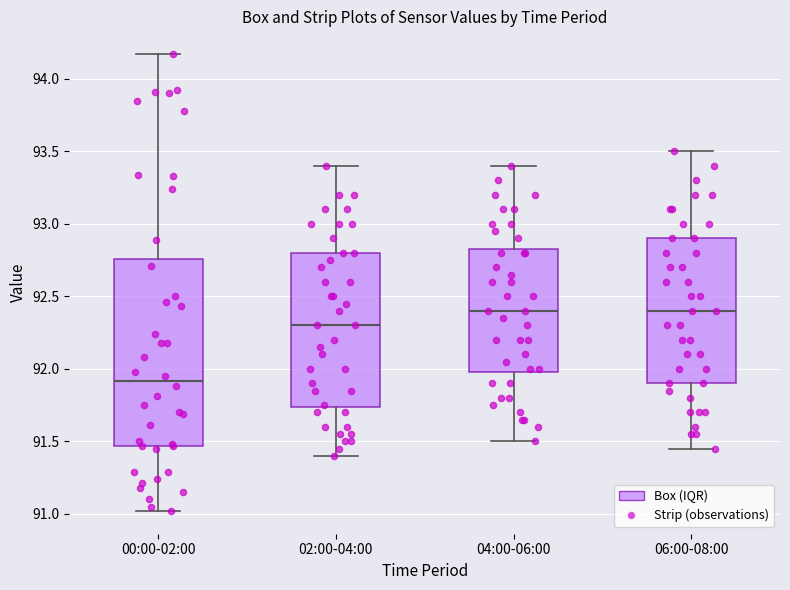

Where does the median line of the box for 02:00-04:00 sit on the y-axis? The values are not printed on the chart, so give them approximately, as read against the axis.

92.30